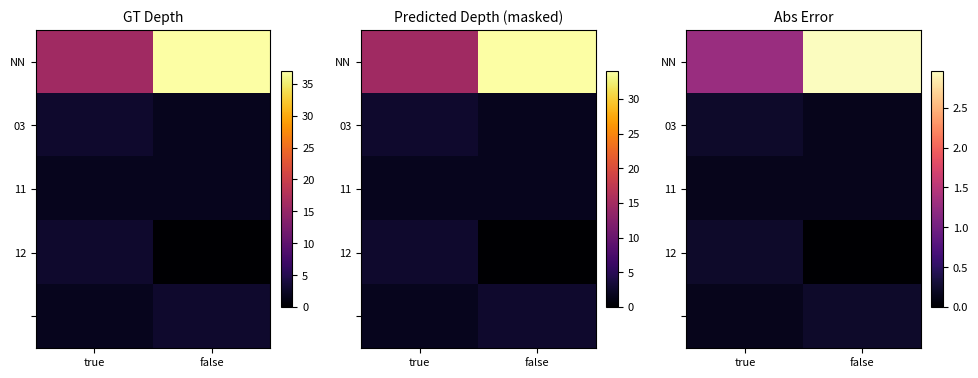

At which label is NN closest to 2?

true